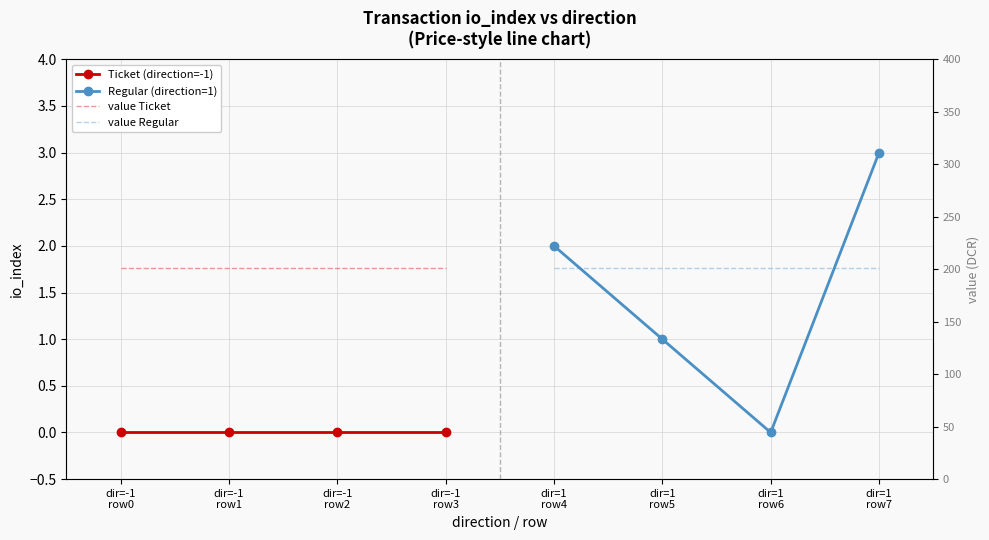

What are all the series names shown in the legend?

Ticket (direction=-1), Regular (direction=1), value Ticket, value Regular